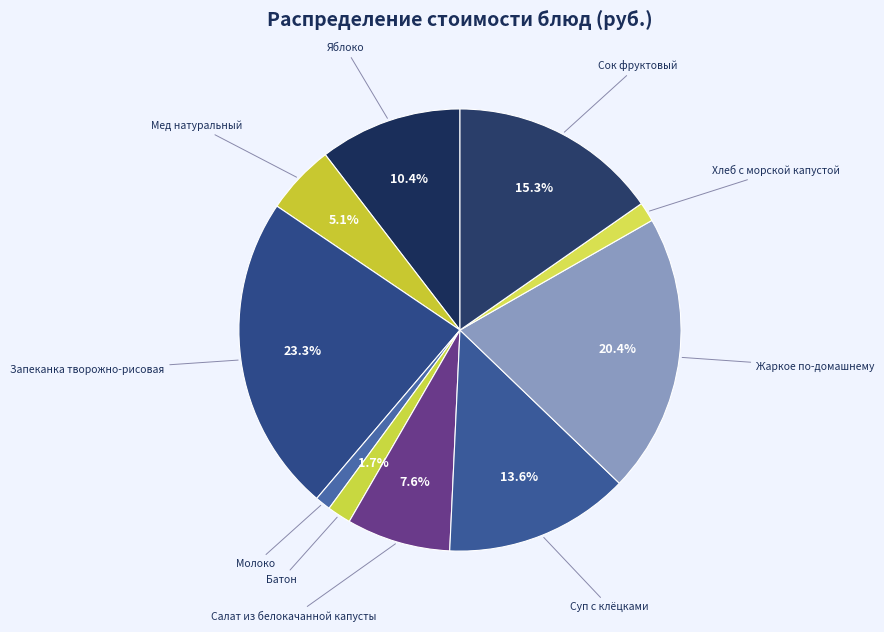

To the nearest percent, what portion does Молоко represent?

1%